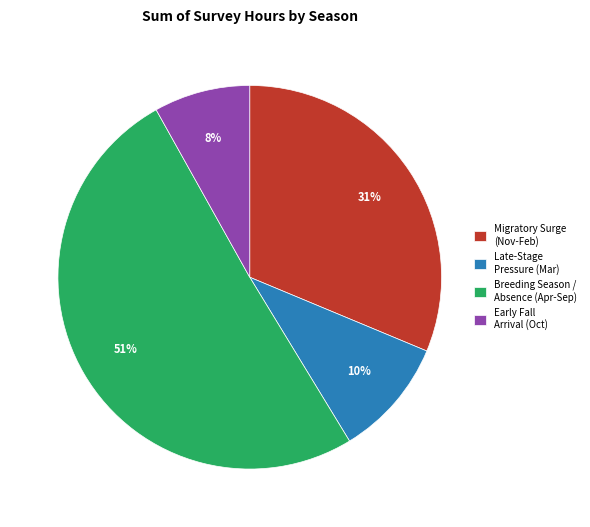

To the nearest percent, what is the average slice percentage?

25%